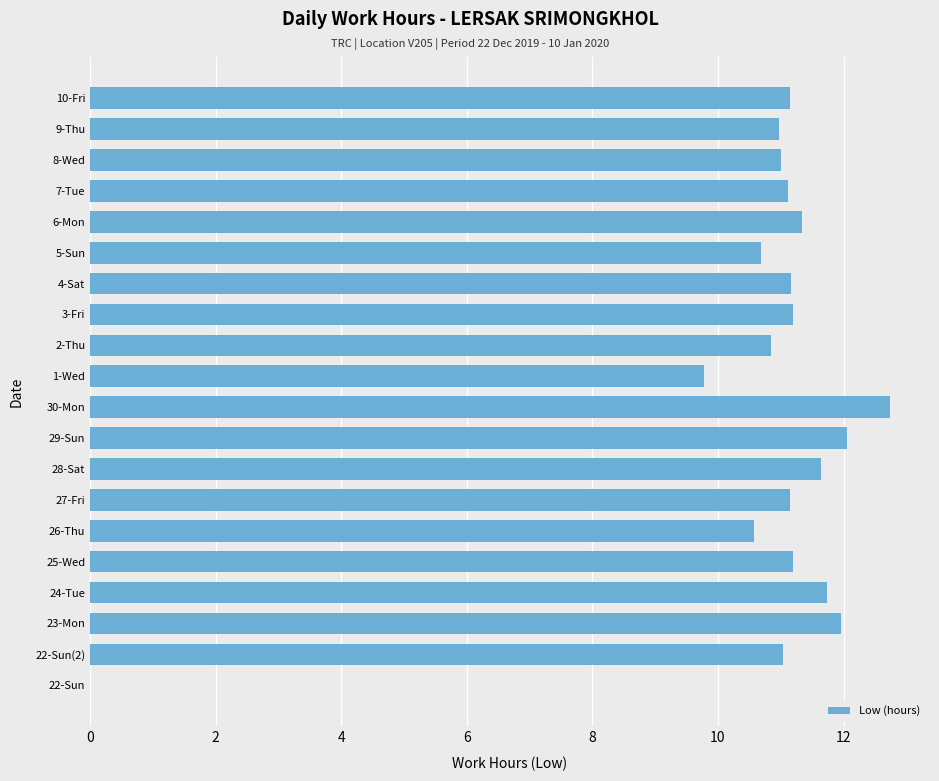

What is the change in value from 24-Tue to 4-Sat?

-0.6